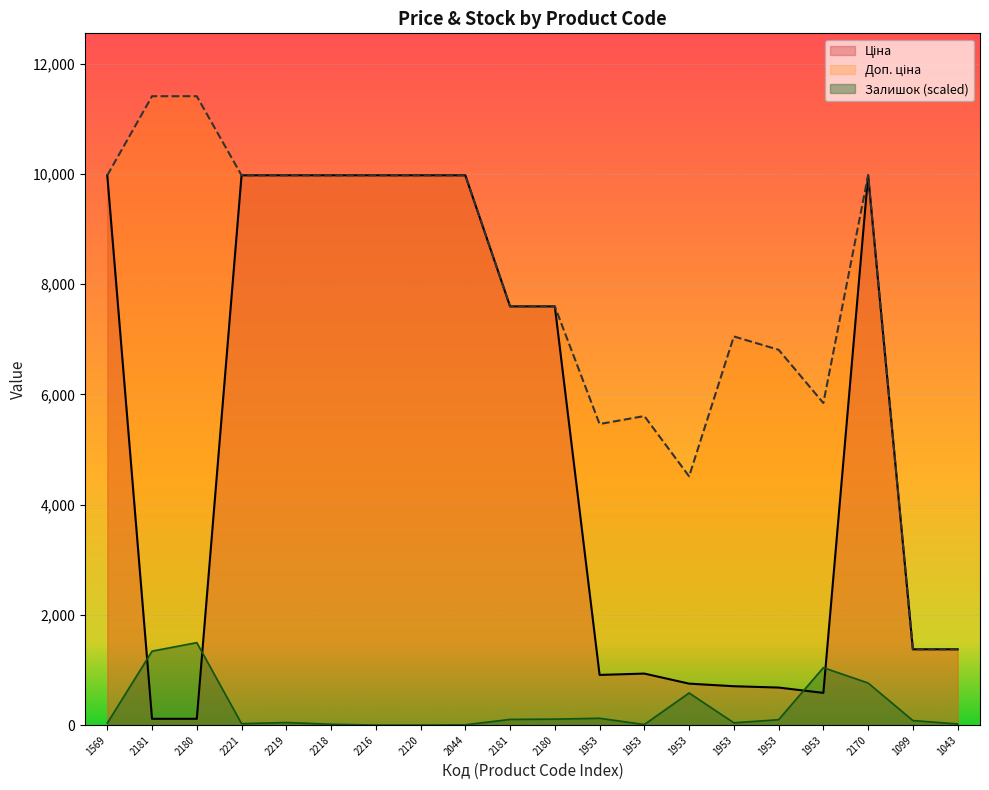

What is the approximate value of Доп. ціна at 2221?

9975.0